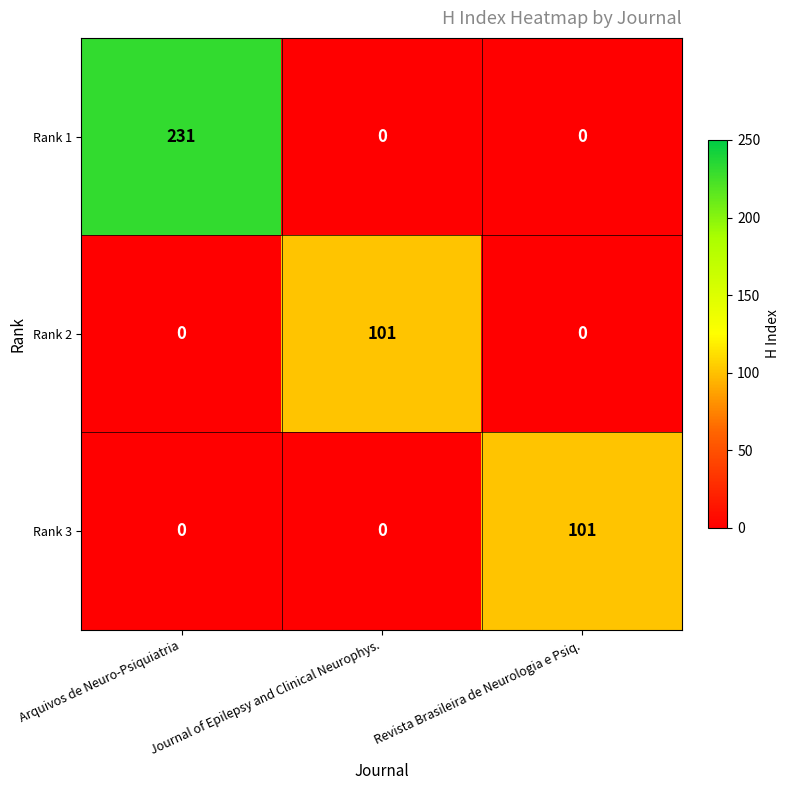

What is the greatest value displayed?

231